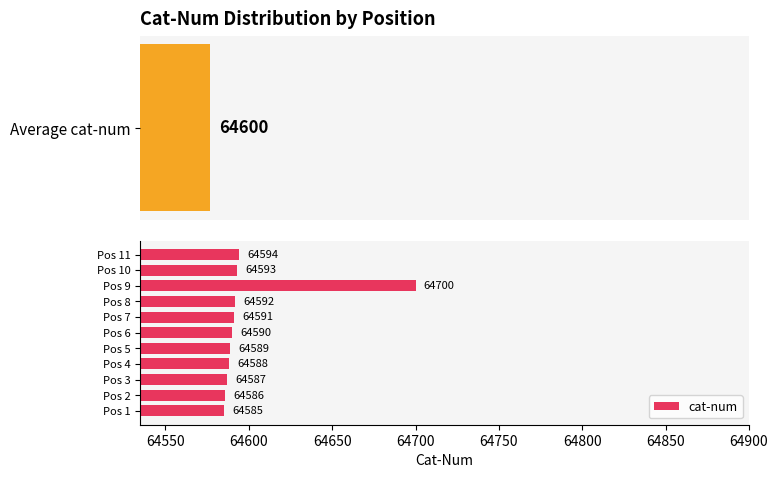

What is the difference between the second highest and second lowest values in the cat-num series?

8